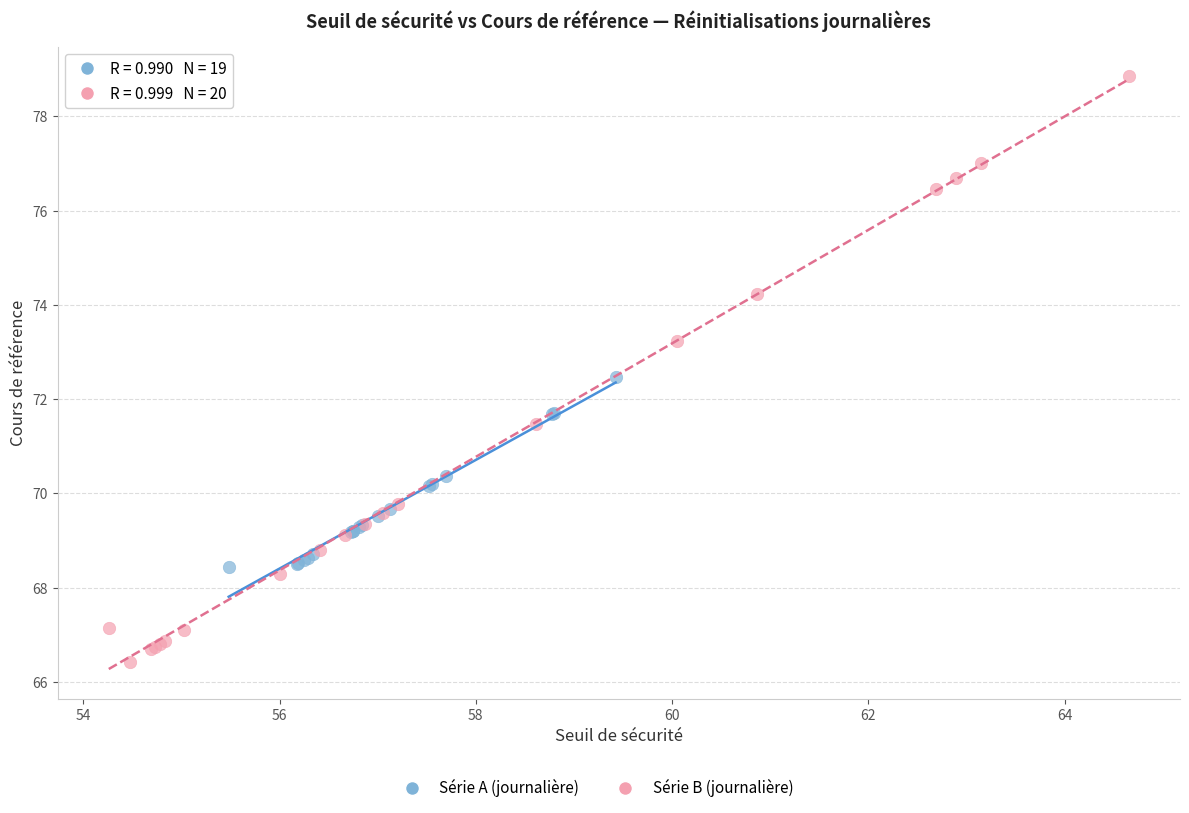

Which series reaches the minimum Y coordinate?

Série B (journalière)